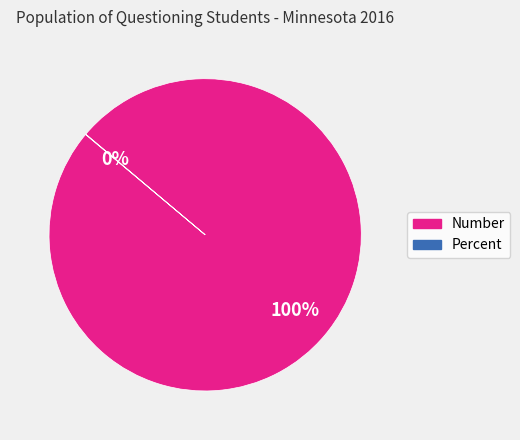

To the nearest percent, what is the difference between the largest and smallest slice percentages?

100%